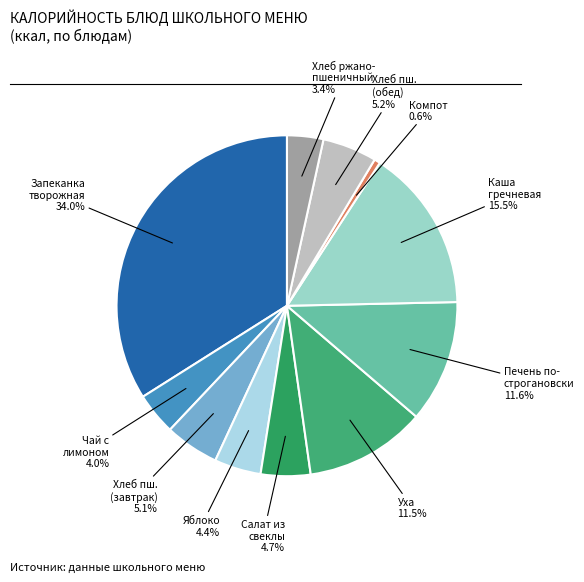

Does any single category account for the majority?

No